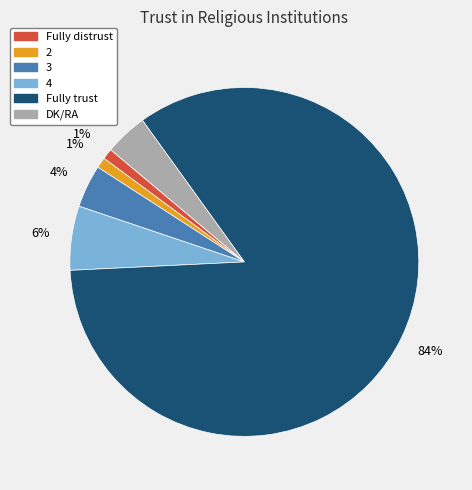

To the nearest percent, what portion does 2 represent?

1%